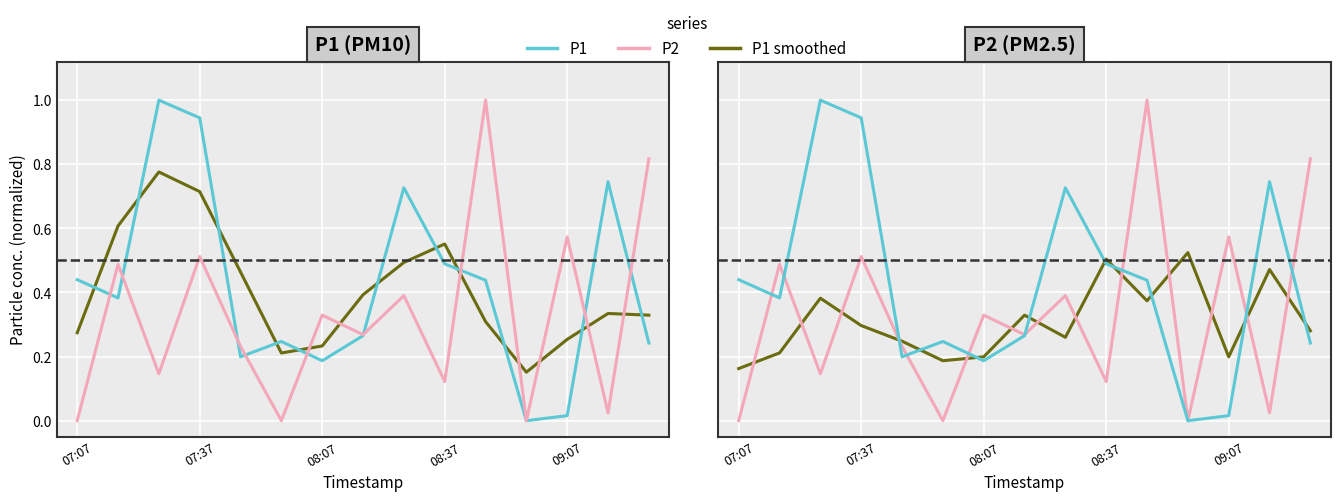

Rank the series at 8 from highest to lowest value.

P1, P2, smoothed